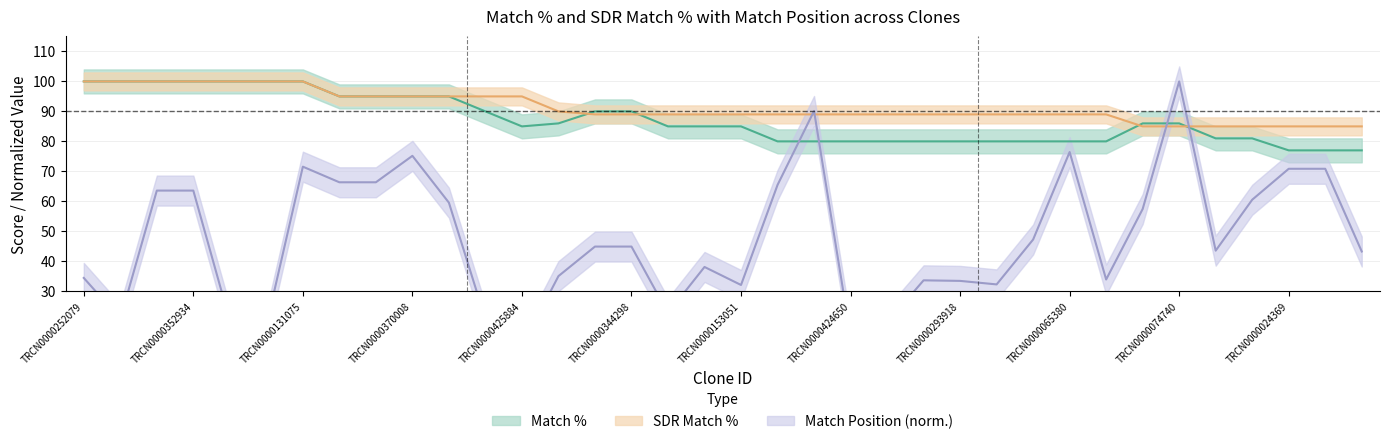

At which category is the sum across all series the highest?

TRCN0000131075